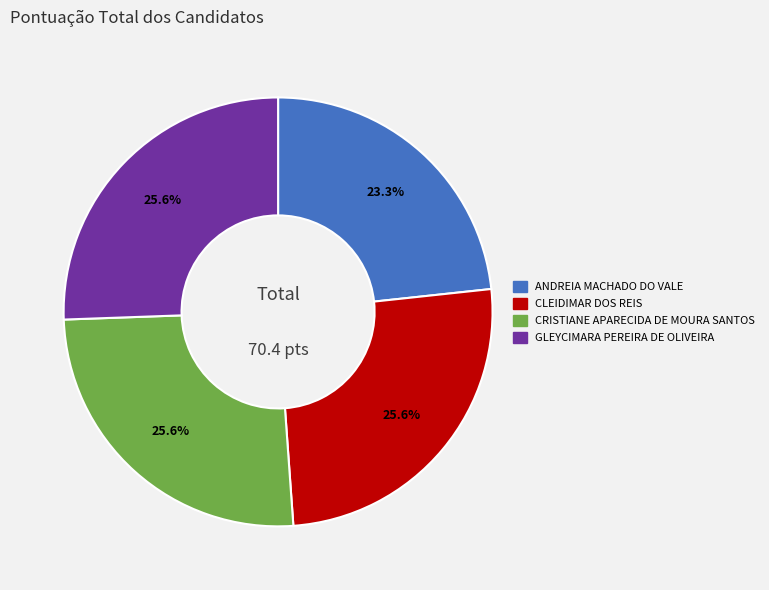

How many segments does this pie chart have?

4